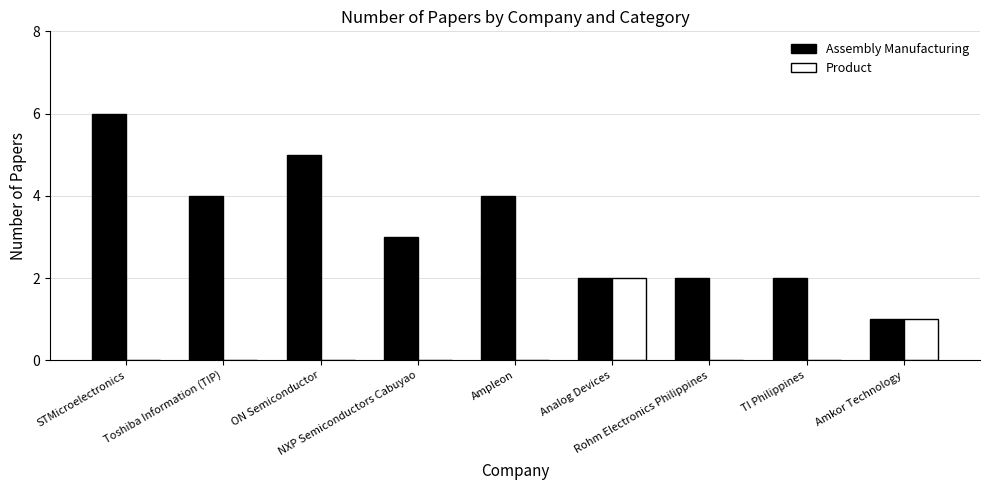

What is the maximum value shown in the chart?

6